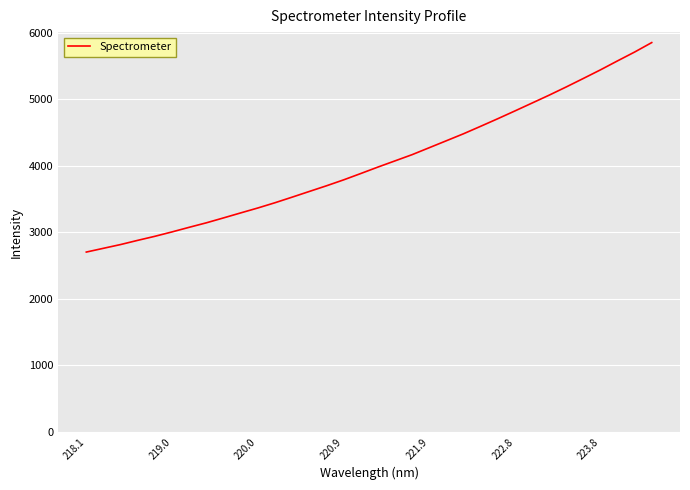

What is the difference between the maximum and minimum values?

3148.7